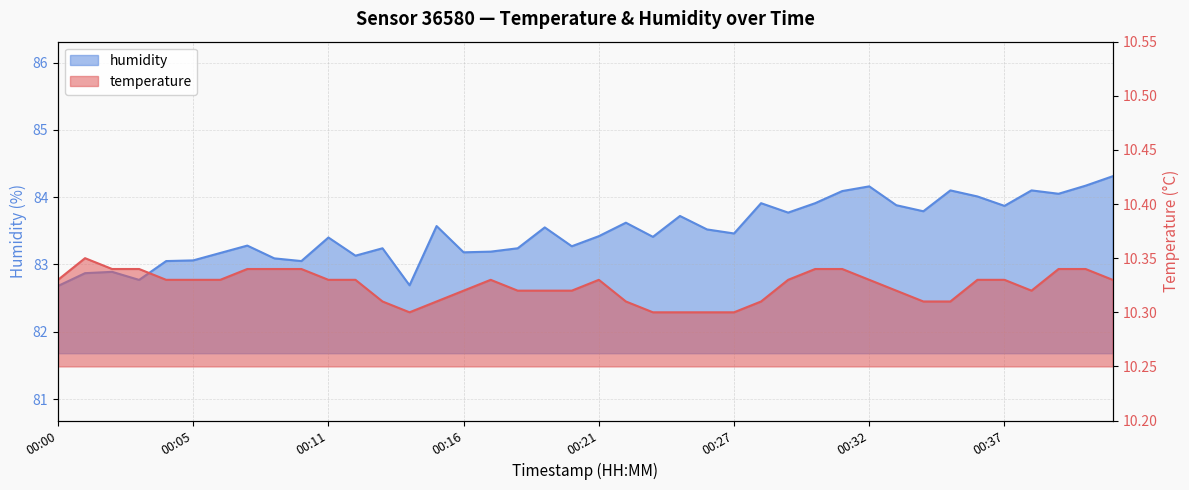

Reading left to right, list all the values displayed in this chart.

temperature: 00:00=10.3	00:01=10.3	00:02=10.3	00:03=10.3	00:04=10.3	00:05=10.3	00:07=10.3	00:08=10.3	00:09=10.3	00:10=10.3	00:11=10.3	00:12=10.3	00:13=10.3	00:14=10.3	00:15=10.3	00:16=10.3	00:17=10.3	00:18=10.3	00:19=10.3	00:20=10.3	00:21=10.3	00:22=10.3	00:23=10.3	00:24=10.3	00:25=10.3	00:27=10.3	00:28=10.3	00:29=10.3	00:30=10.3	00:31=10.3	00:32=10.3	00:33=10.3	00:34=10.3	00:35=10.3	00:36=10.3	00:37=10.3	00:38=10.3	00:39=10.3	00:40=10.3	00:41=10.3
humidity: 00:00=82.7	00:01=82.9	00:02=82.9	00:03=82.8	00:04=83.0	00:05=83.1	00:07=83.2	00:08=83.3	00:09=83.1	00:10=83.0	00:11=83.4	00:12=83.1	00:13=83.2	00:14=82.7	00:15=83.6	00:16=83.2	00:17=83.2	00:18=83.2	00:19=83.5	00:20=83.3	00:21=83.4	00:22=83.6	00:23=83.4	00:24=83.7	00:25=83.5	00:27=83.5	00:28=83.9	00:29=83.8	00:30=83.9	00:31=84.1	00:32=84.2	00:33=83.9	00:34=83.8	00:35=84.1	00:36=84.0	00:37=83.9	00:38=84.1	00:39=84.0	00:40=84.2	00:41=84.3